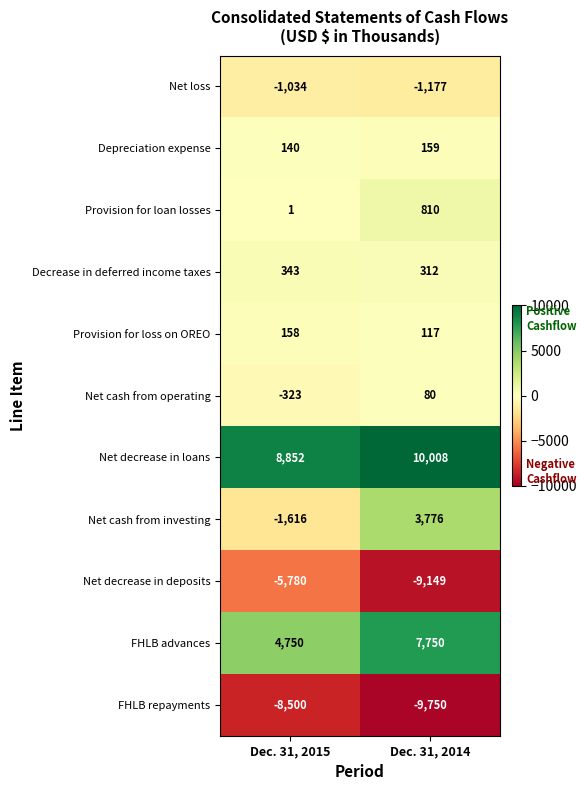

How many values in the Provision for loss on OREO series are below 158?

1